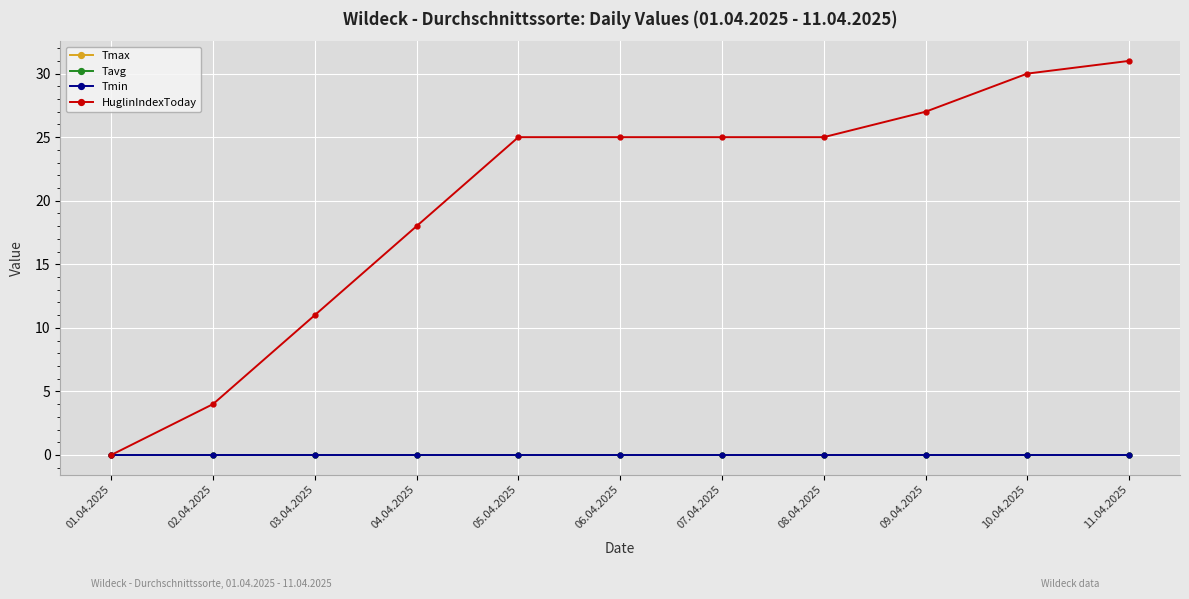

Is this an area chart (filled region under the line)?

No